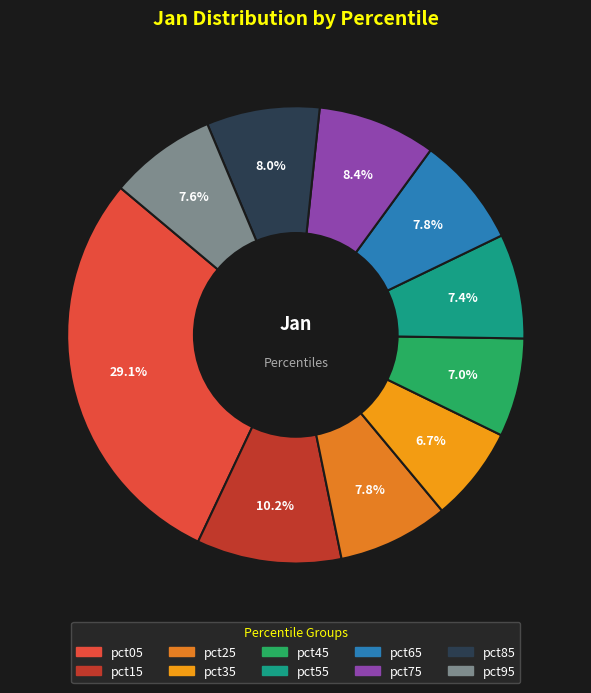

The pct25 slice represents 8% of the pie. True or false?

True